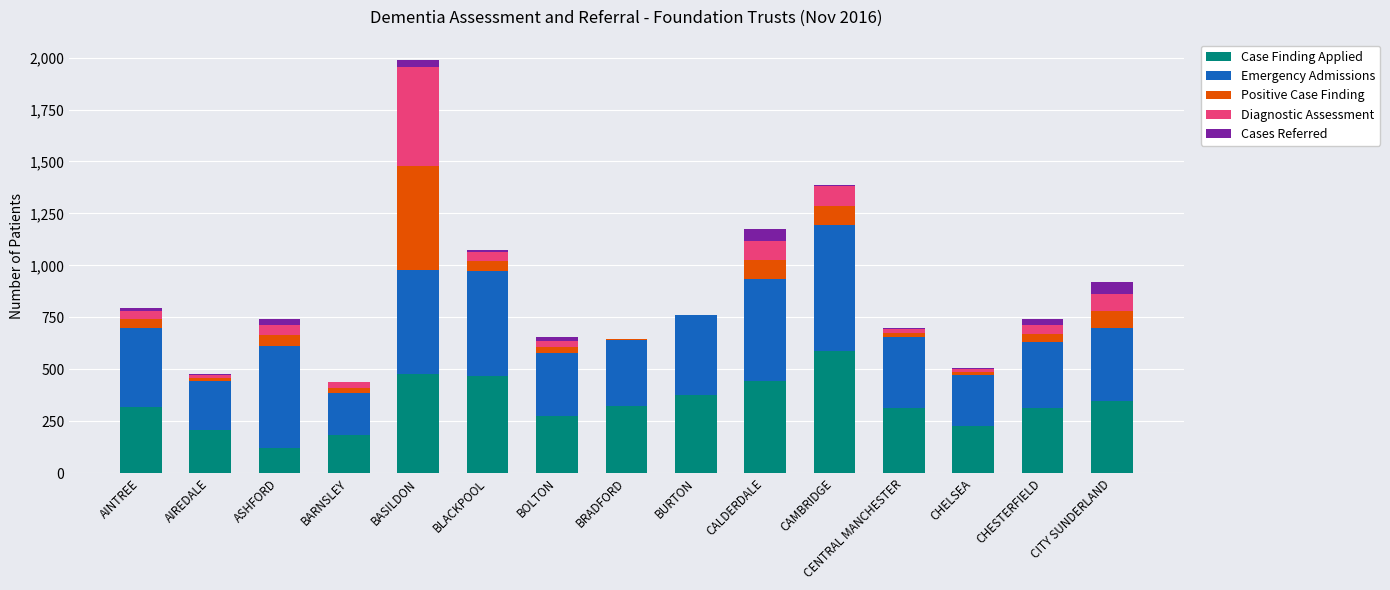

The value of Case Finding Applied at AIREDALE is 207. True or false?

True